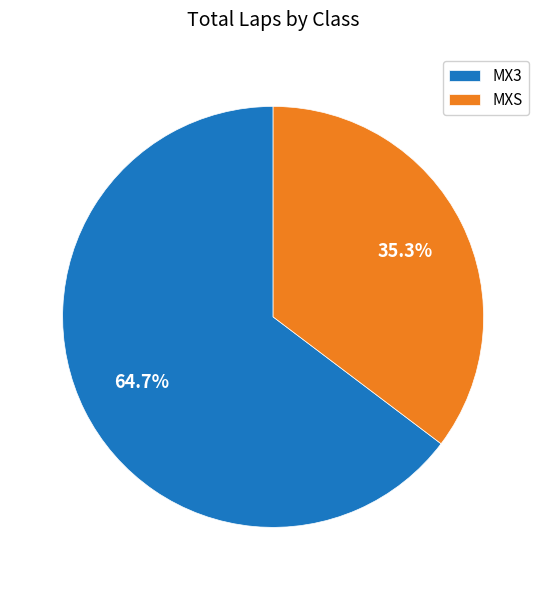

What percentage is NOT represented by MX3?

35.3%